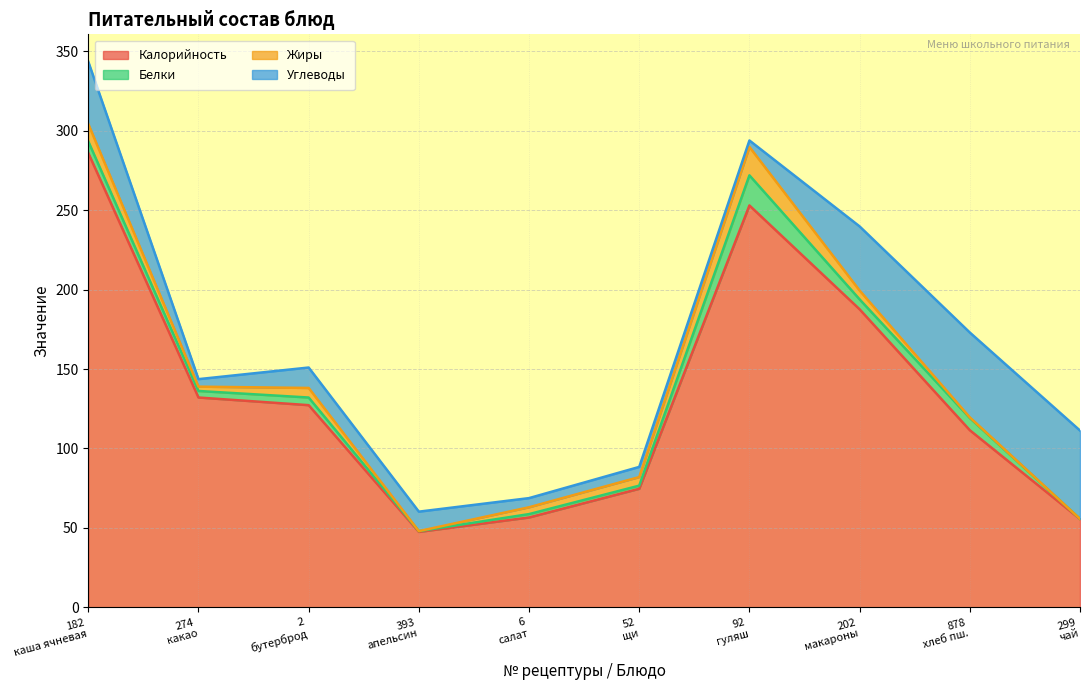

Does the chart display data point markers on the line(s)?

No